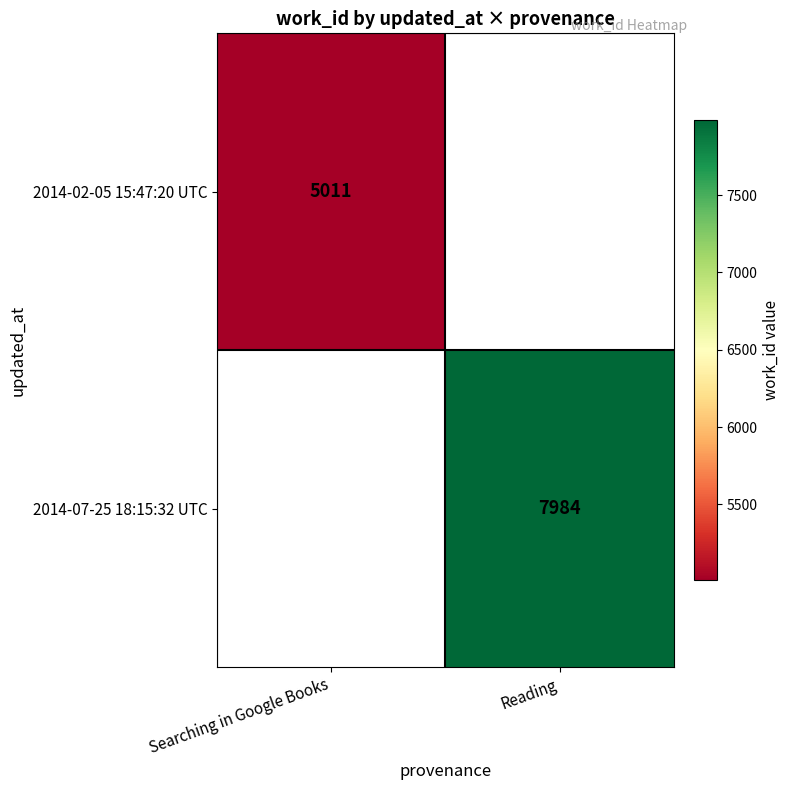

The 2014-07-25 18:15:32 UTC series shows 1786.2 at Reading. True or false?

False